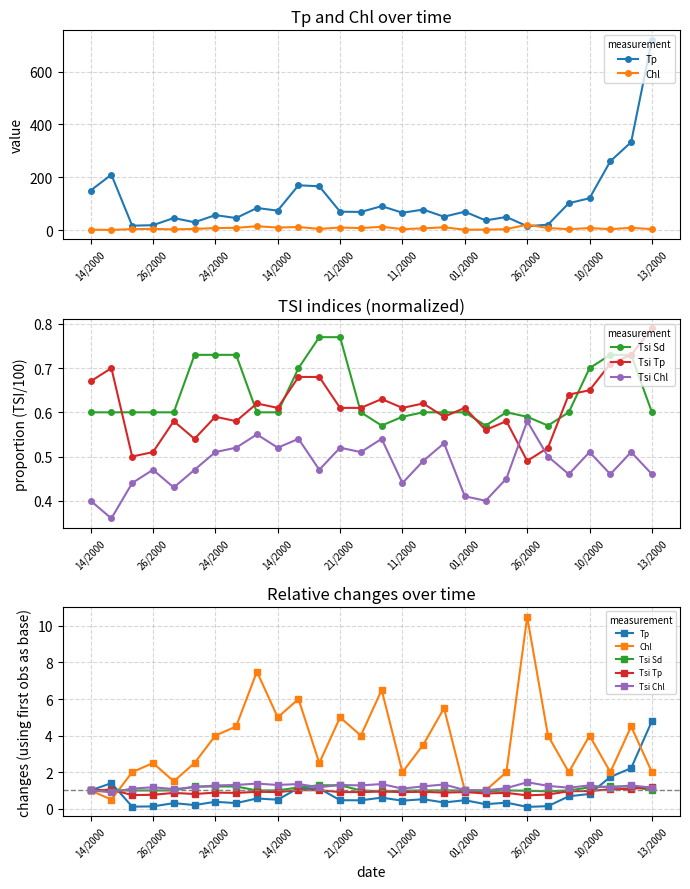

Is it true that Tsi Sd equals 0.6 at 13/2000?

False